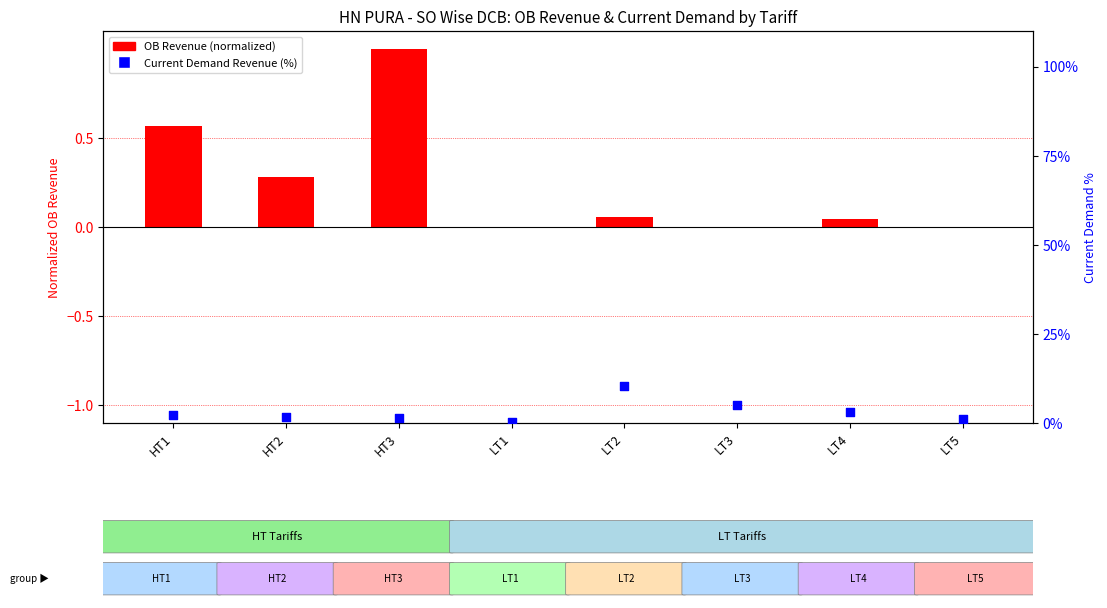

Is the value of Current Demand Revenue (%) at HT2 greater than the value of OB Revenue (normalized) at LT1?

Yes